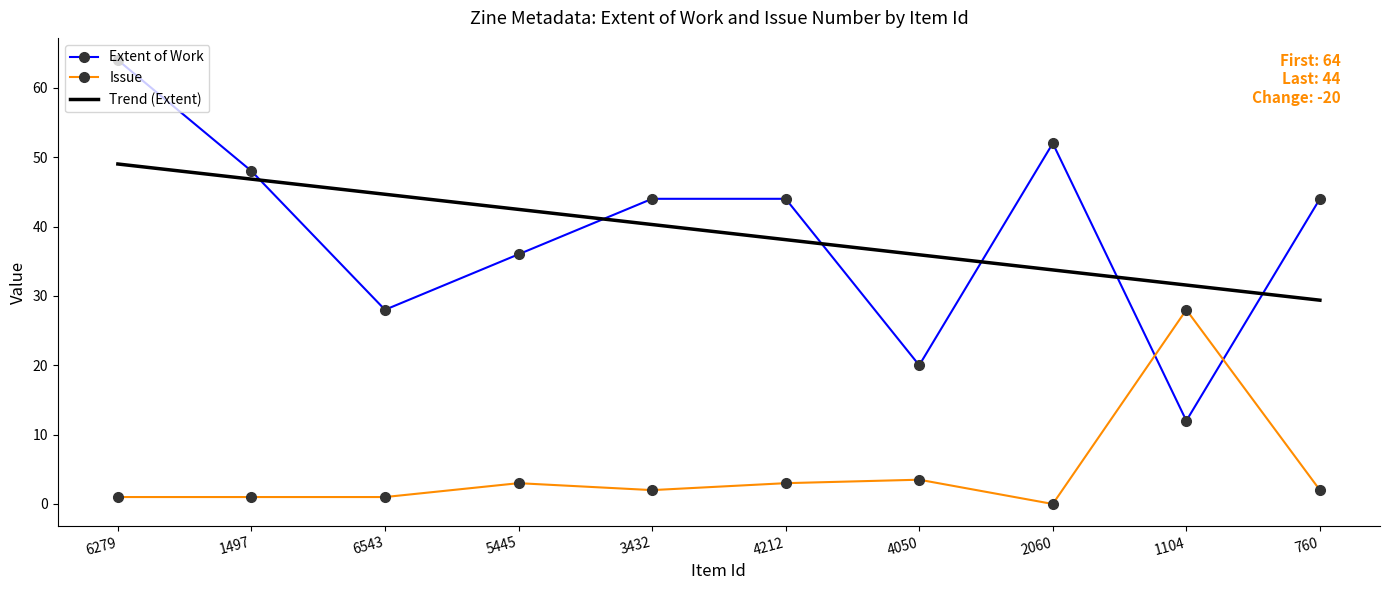

What position from the left is 4050?

7